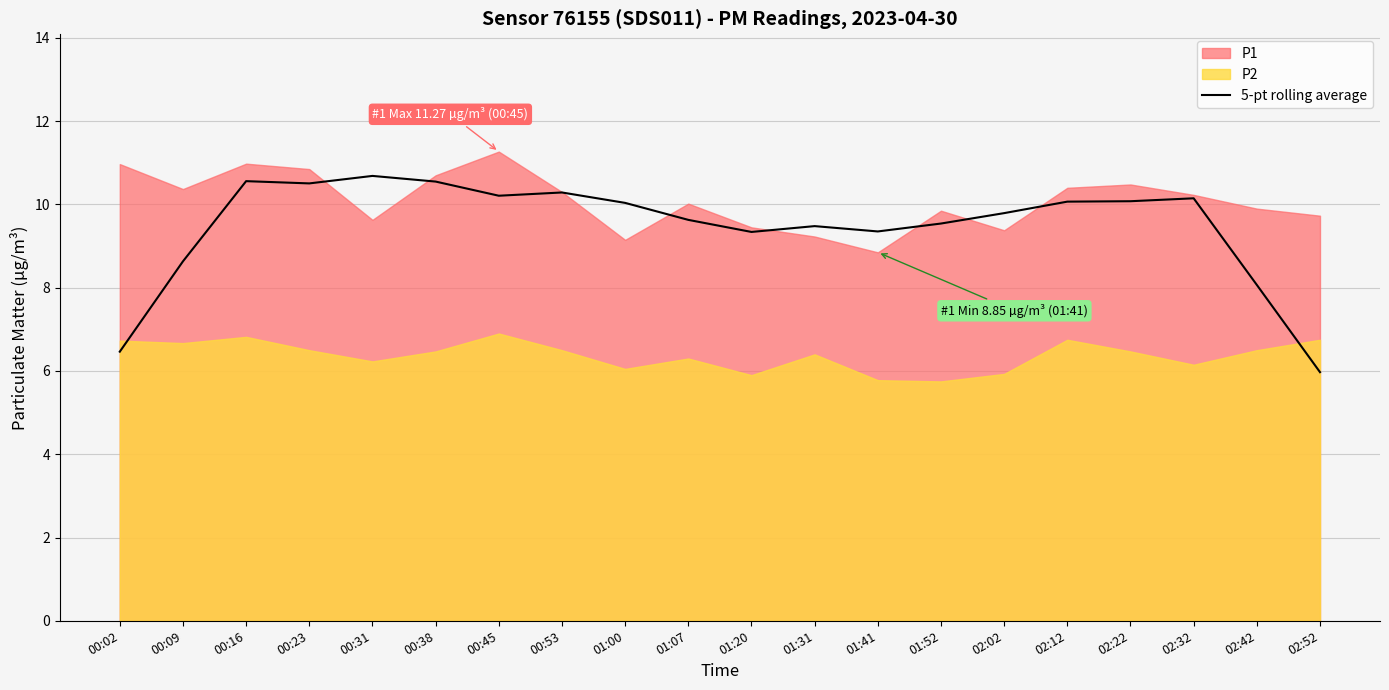

What is the highest value of the 5-pt rolling average series?

10.7